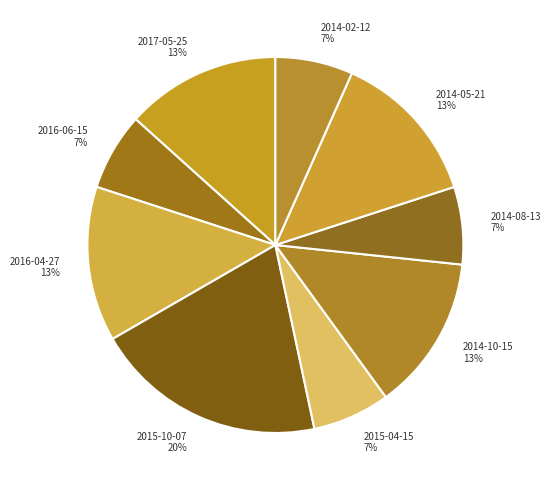

Does 2014-10-15 represent more than half of the total?

No